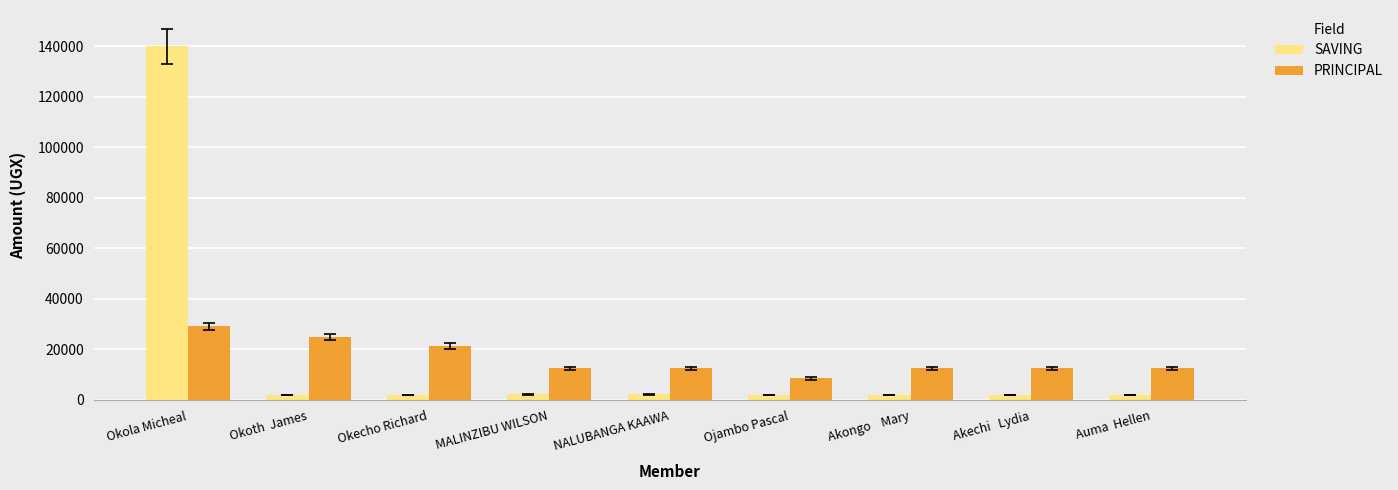

At Okola Micheal, list the series in order from smallest to largest.

PRINCIPAL, SAVING